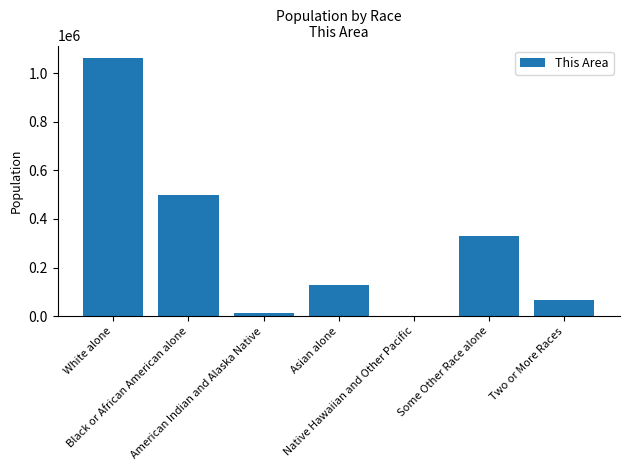

What is the ratio of the value at Two or More Races to the value at American Indian and Alaska Native?

4.6